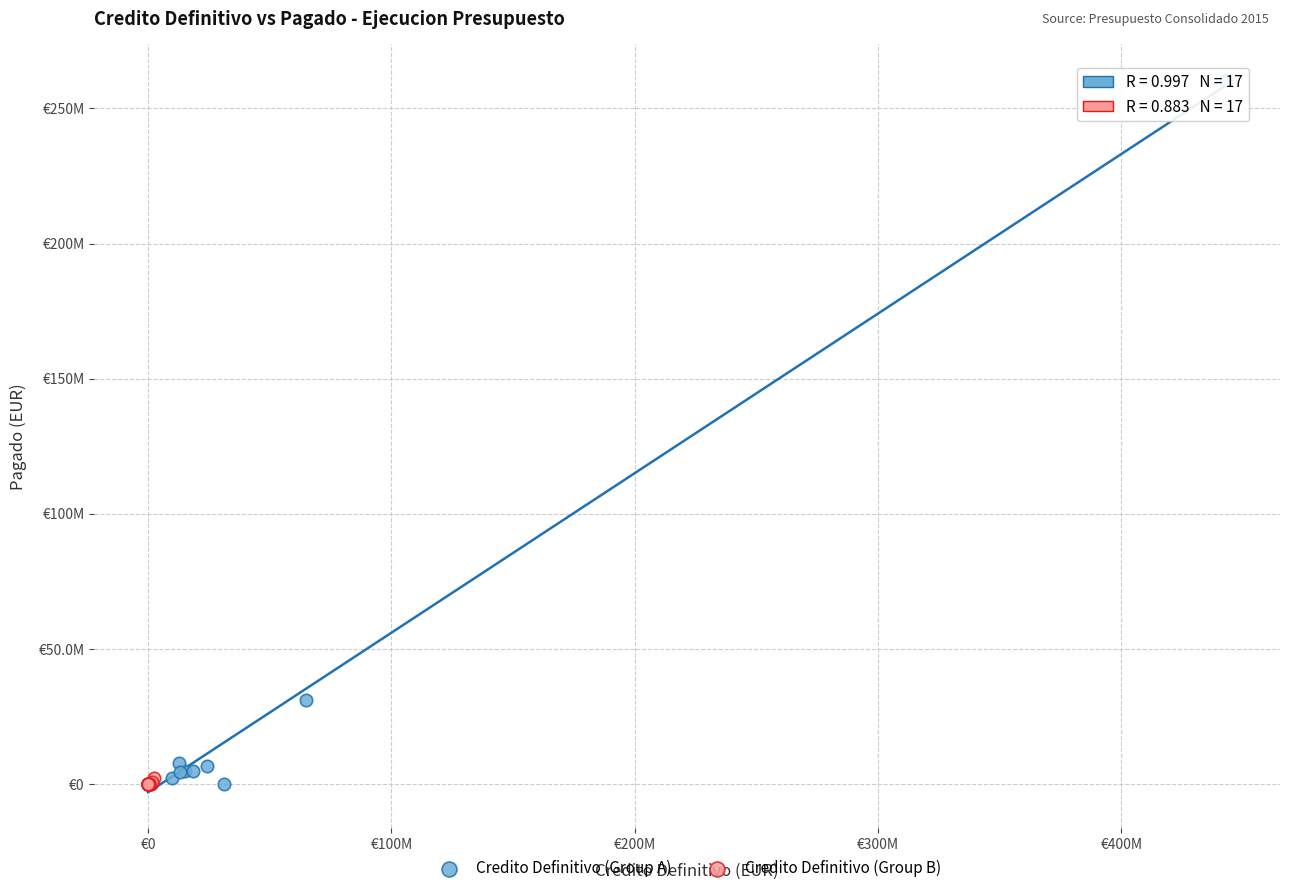

Which series contains the highest Y value?

Credito Definitivo (Group A)